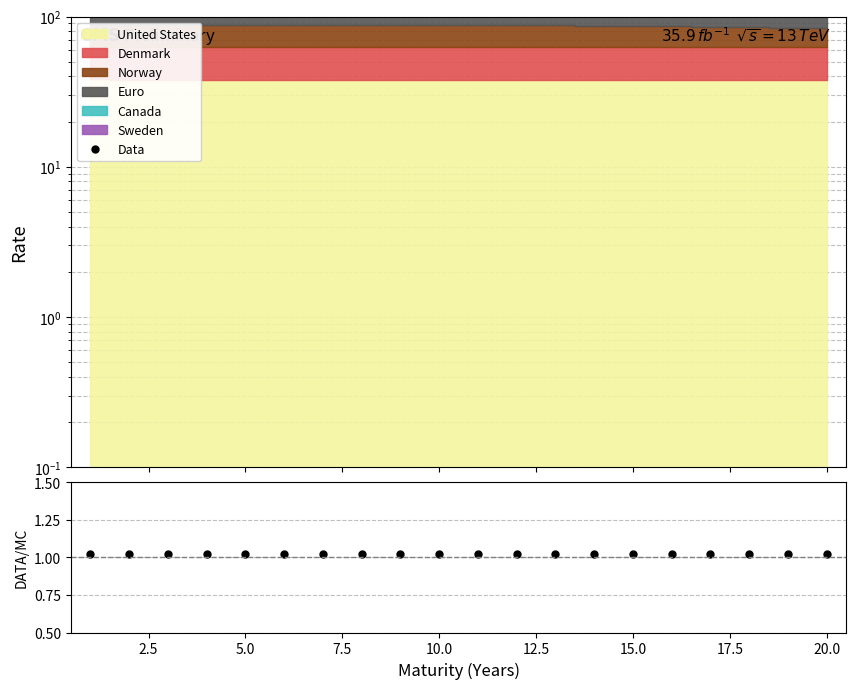

True or false: Data/MC has more than 1 points higher than both neighbors.

False